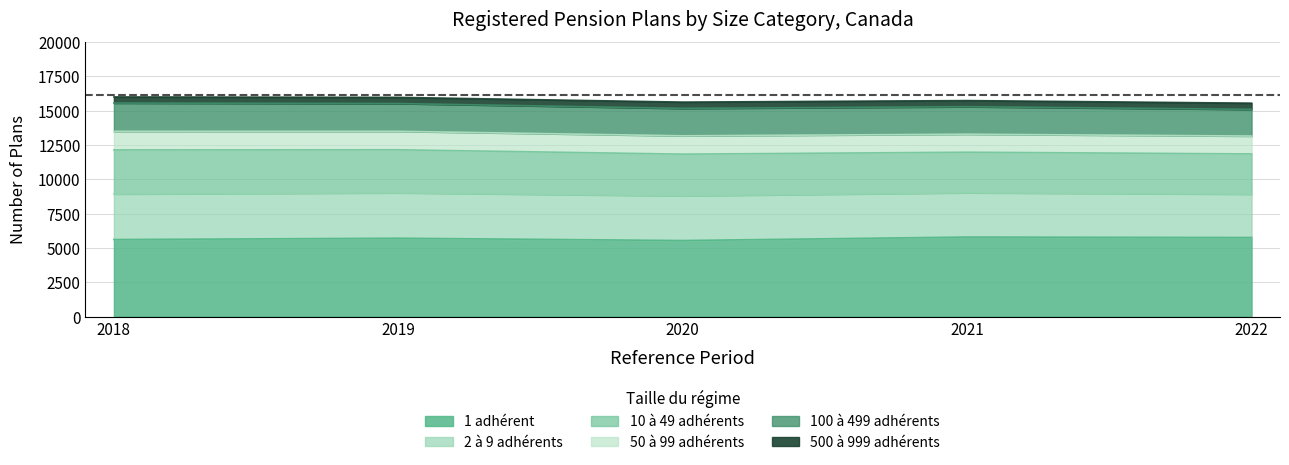

Rank the series at 2018 from lowest to highest value.

500 à 999 adhérents, 50 à 99 adhérents, 100 à 499 adhérents, 10 à 49 adhérents, 2 à 9 adhérents, 1 adhérent